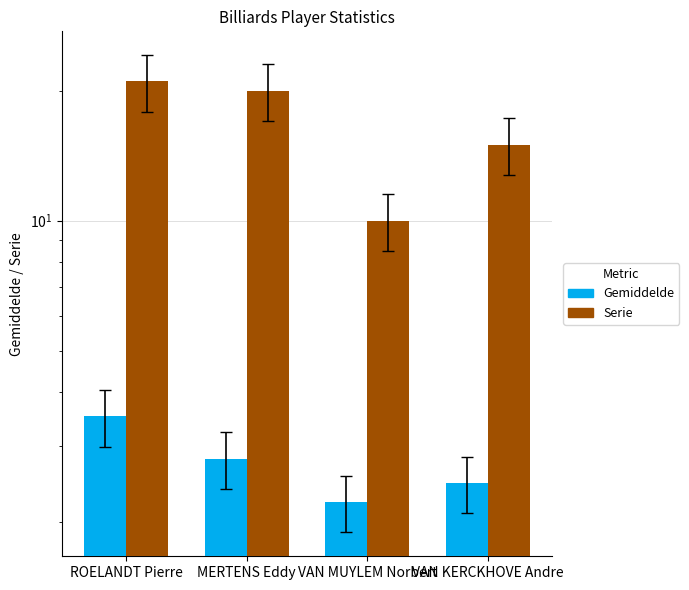

At how many categories does at least one series exceed 11?

3